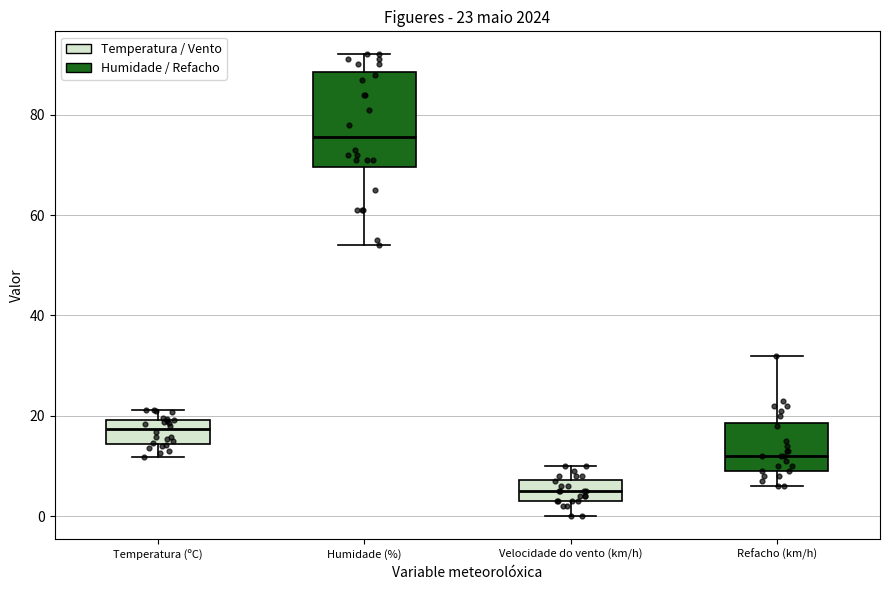

Comparing the boxes themselves (not the whiskers), which one is the tallest?

Humidade (%)